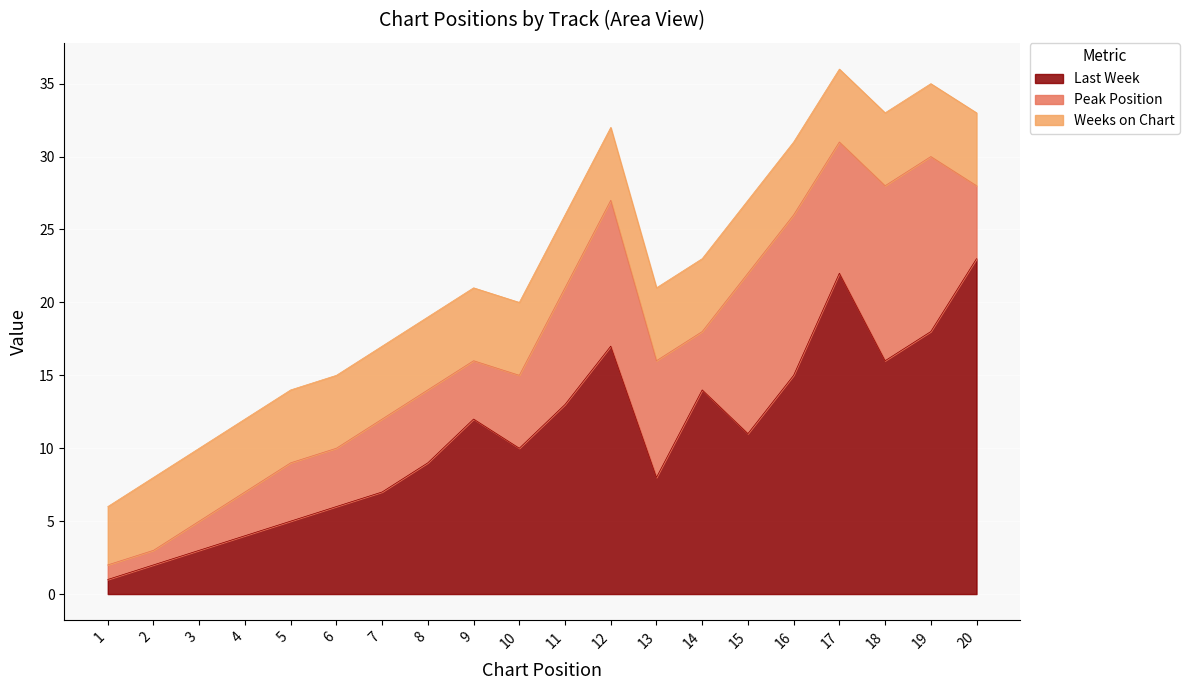

Between 3 and 9, which series saw the biggest shift?

Last Week